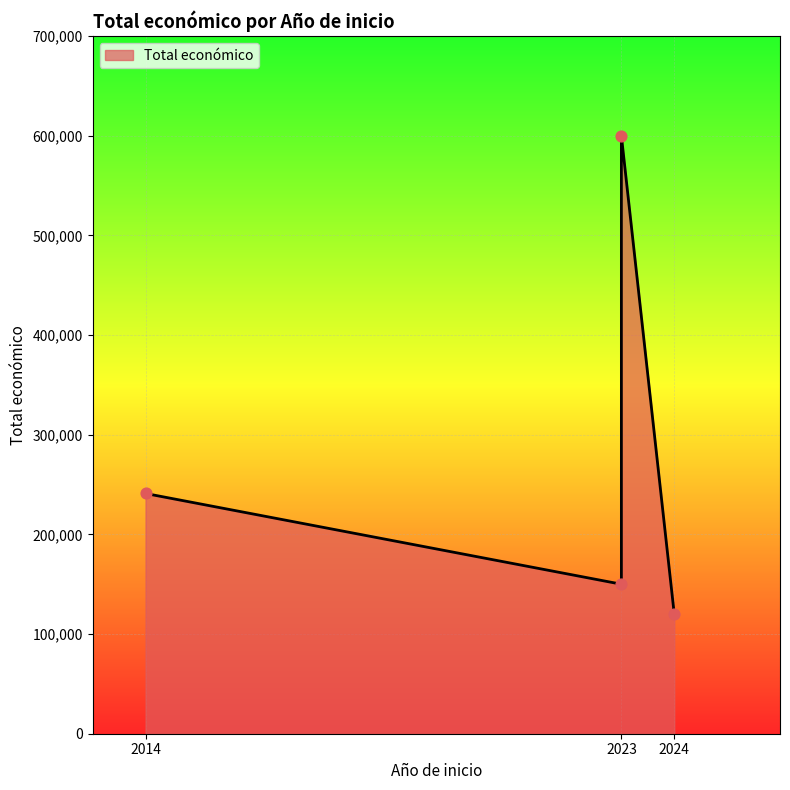

What is the change in value from 2014 to 2024?

-121035